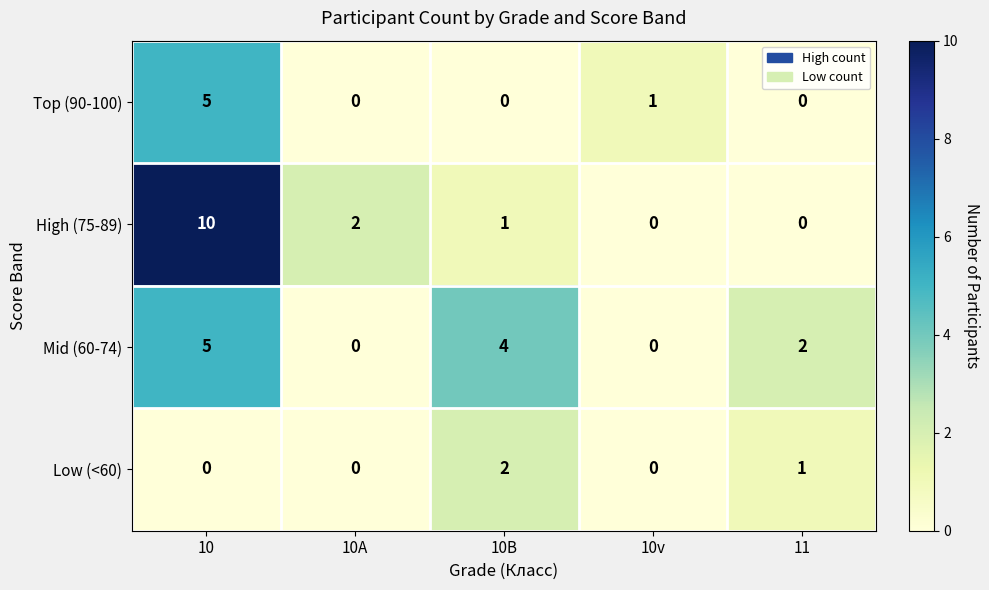

Rank the series at 10B from lowest to highest value.

Top (90-100), High (75-89), Low (<60), Mid (60-74)